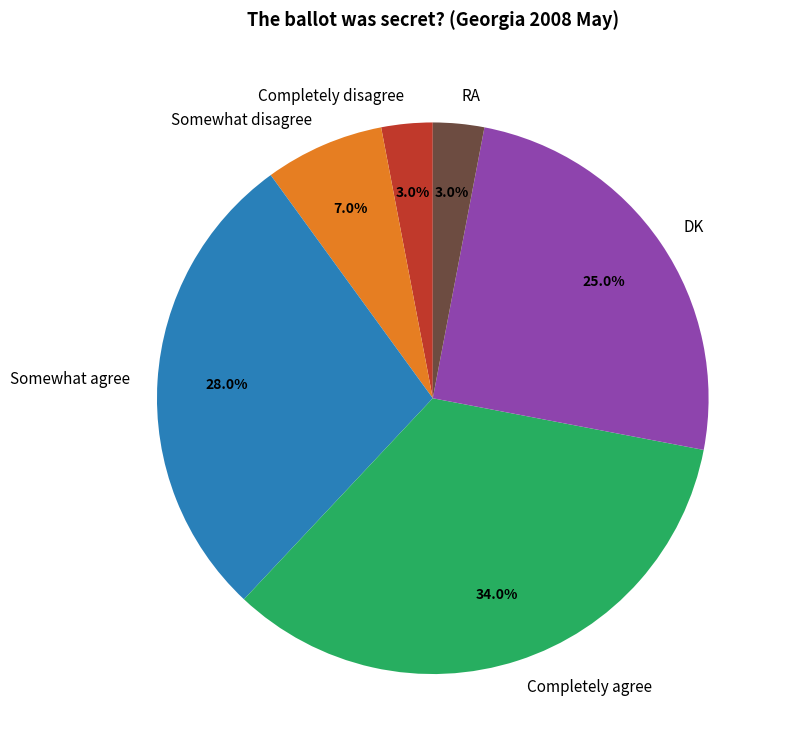

What is the largest slice in the pie chart?

Completely agree